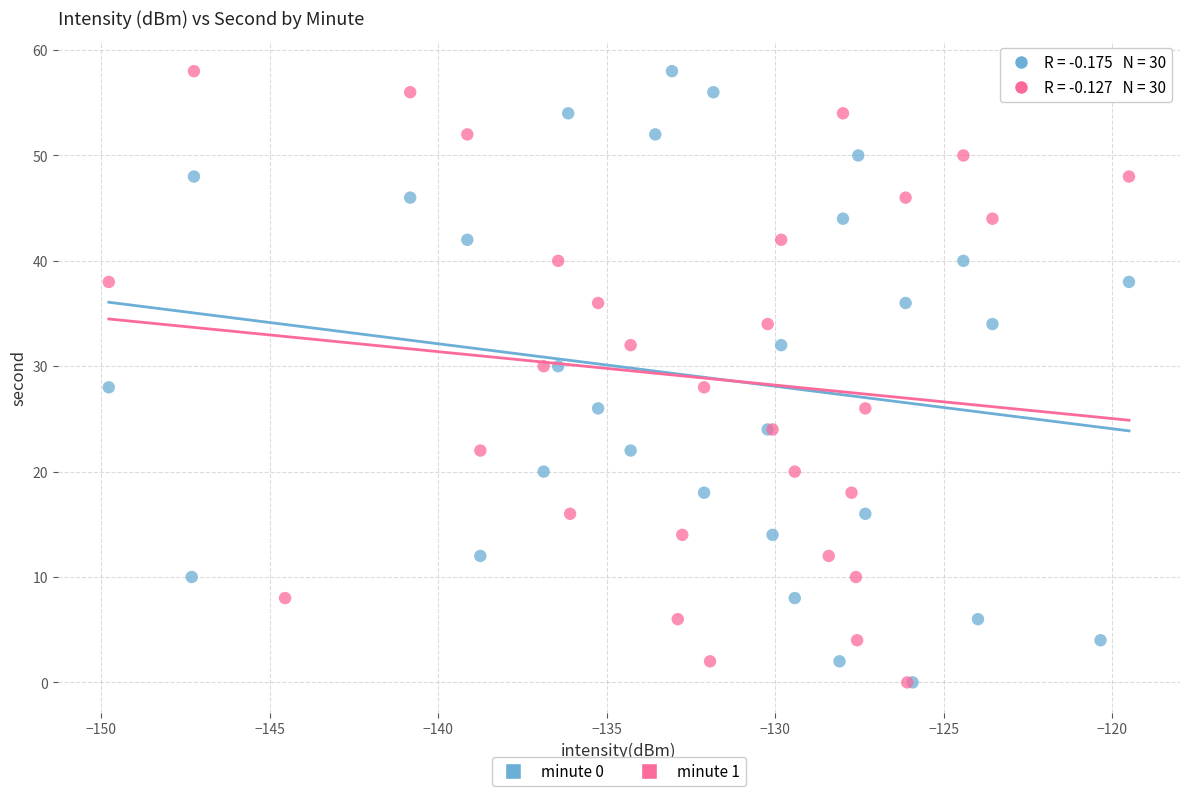

What are all the series names shown in the legend?

minute 0, minute 1